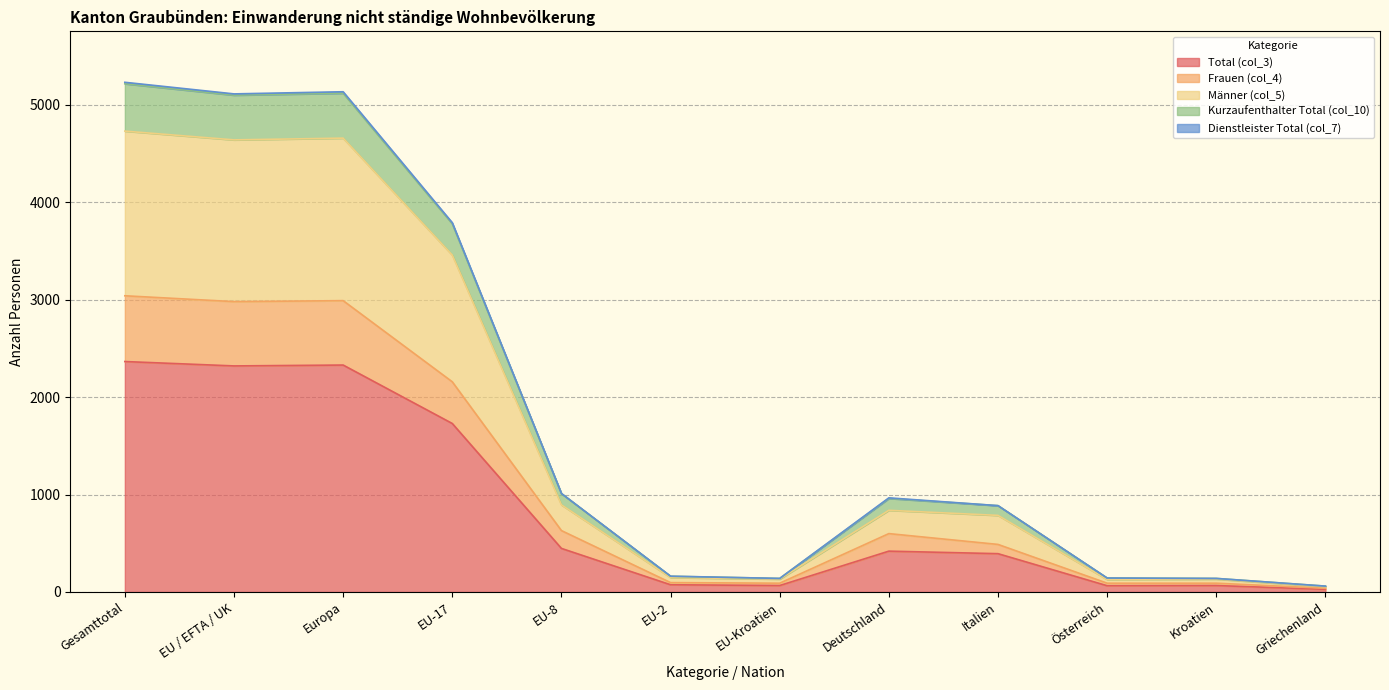

Does the chart have visible grid lines?

Yes